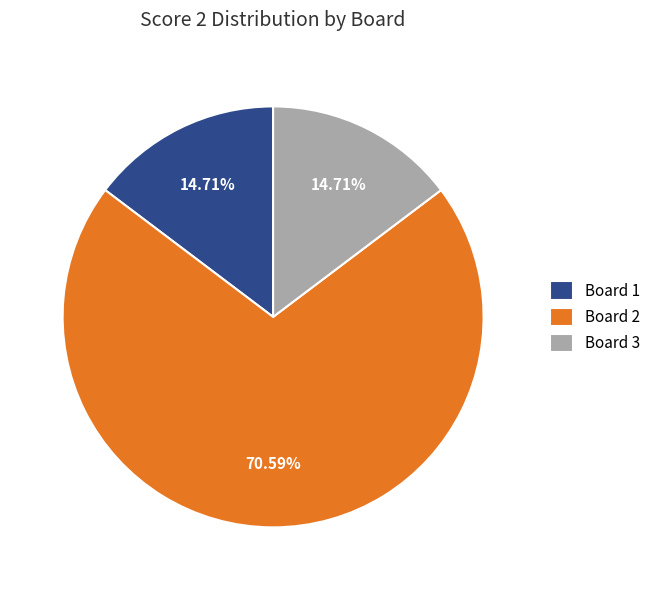

To the nearest percent, what portion does Board 3 represent?

15%